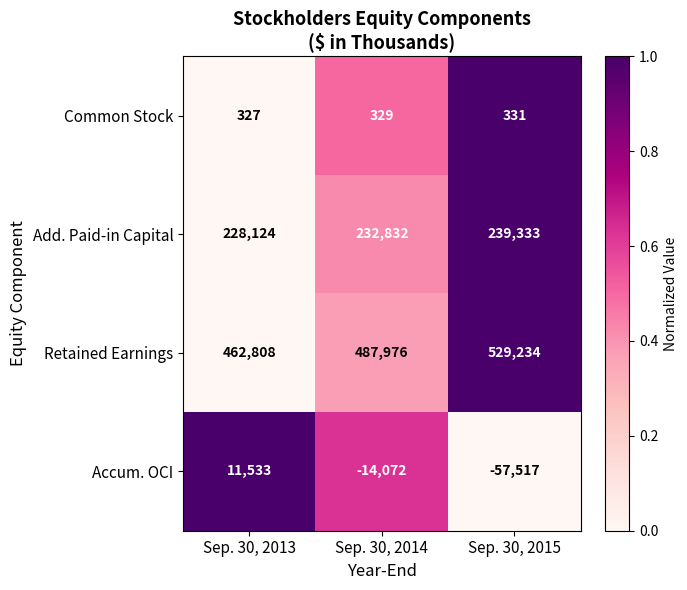

True or false: Add. Paid-in Capital has a value of 239333 at Sep. 30, 2015.

True